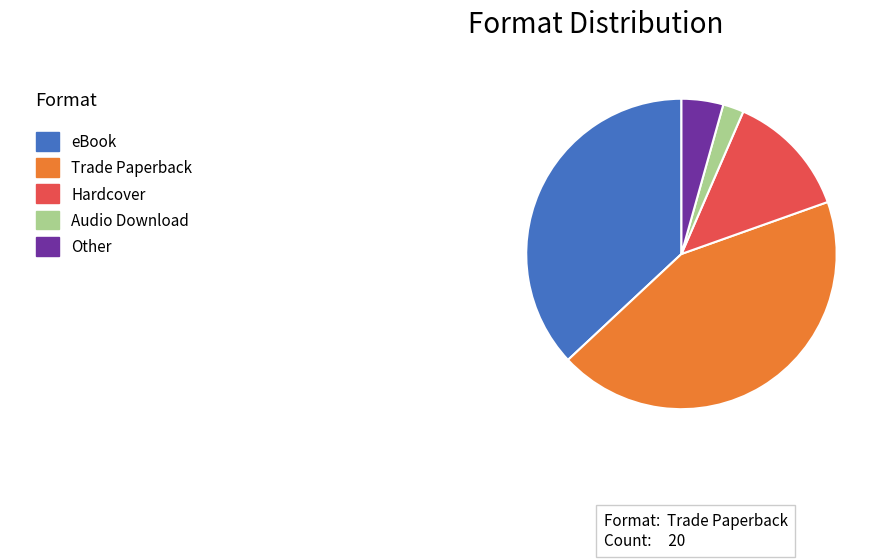

Count the number of slices in the pie.

5